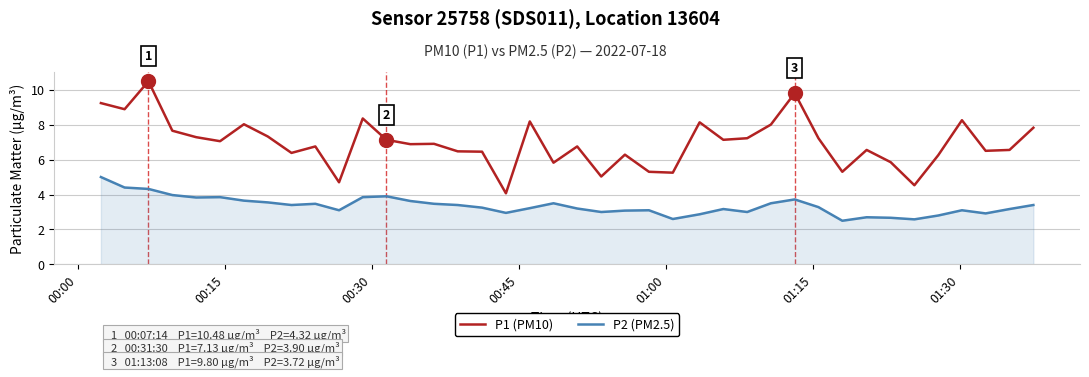

True or false: P1 (PM10) and P2 (PM2.5) intersect in this chart.

False